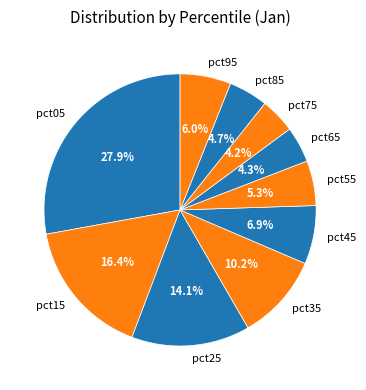

True or false: pct55 accounts for 15% of the total.

False